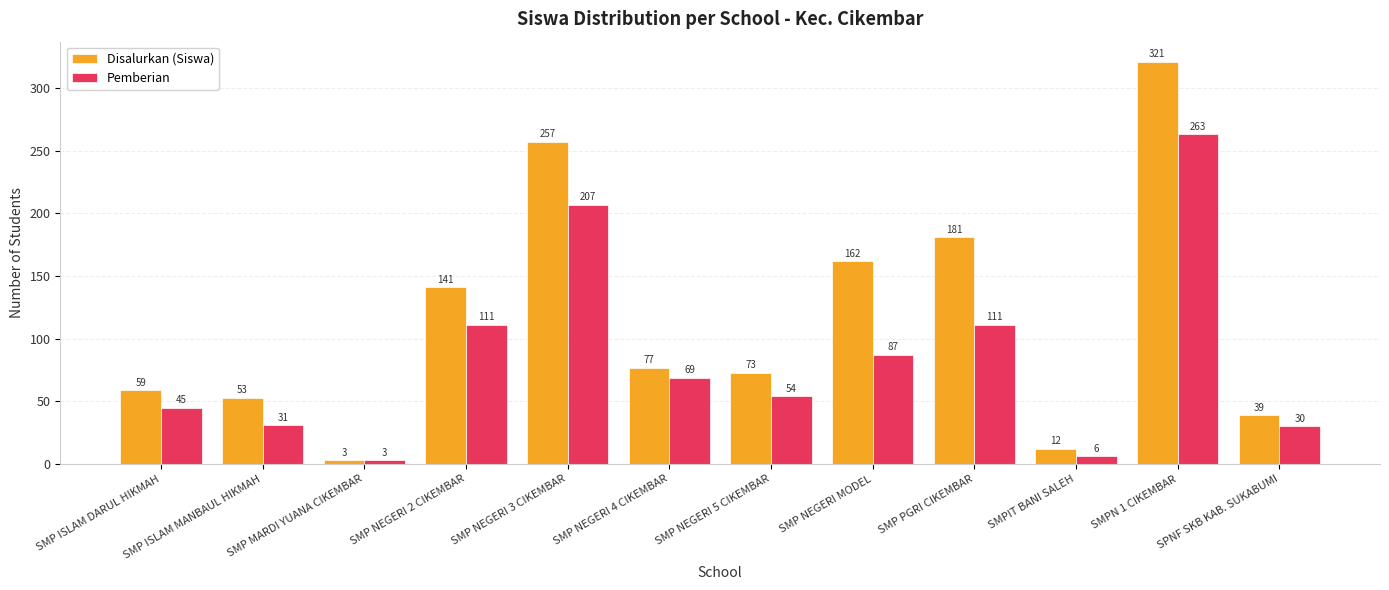

The Pemberian series shows 69 at SMP NEGERI 4 CIKEMBAR. True or false?

True